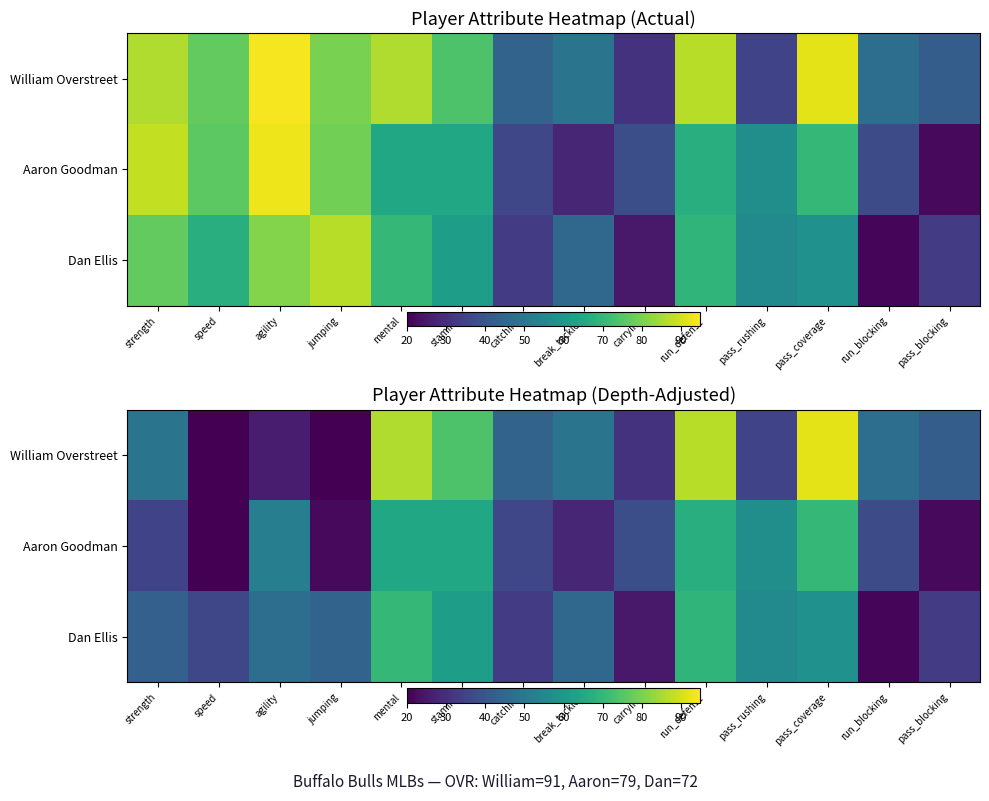

Rank the series by their average value, from lowest to highest.

Aaron Goodman, Dan Ellis, William Overstreet